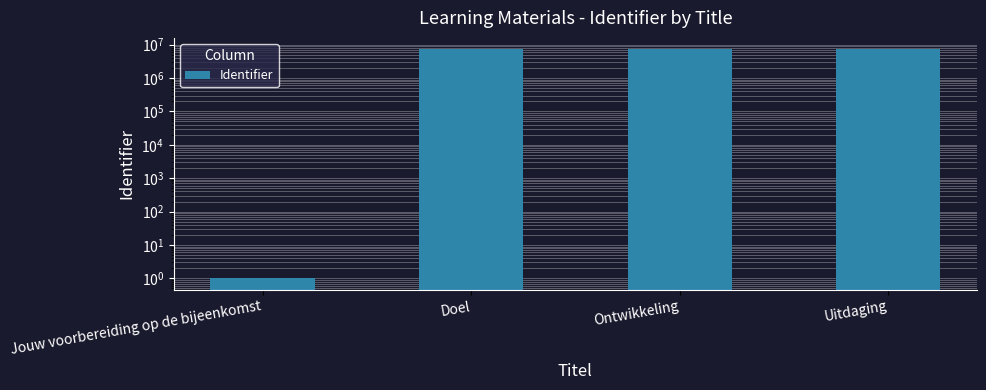

What is the minimum value shown in the chart?

1